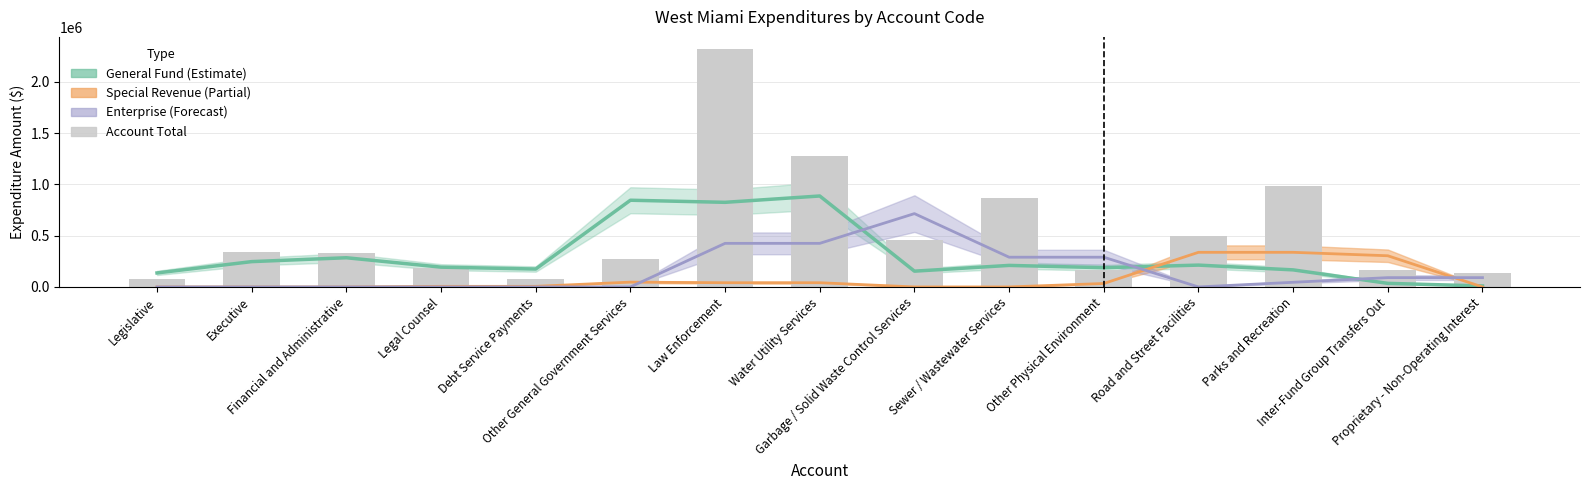

Reading left to right, what are all the values shown in this chart?

General Fund: Legislative=136412.0	Executive=246814.7	Financial and Administrative=284528.3	Legal Counsel=192910.0	Debt Service Payments=174587.0	Other General Government Services=844904.7	Law Enforcement=824560.0	Water Utility Services=886316.0	Garbage / Solid Waste Control Services=153835.7	Sewer / Wastewater Services=209931.0	Other Physical Environment=187489.3	Road and Street Facilities=212783.0	Parks and Recreation=166332.3	Inter-Fund Group Transfers Out=34938.3	Proprietary - Non-Operating Interest=9644.7
Special Revenue: Legislative=0.0	Executive=0.0	Financial and Administrative=0.0	Legal Counsel=5820.7	Debt Service Payments=5820.7	Other General Government Services=46860.3	Law Enforcement=41039.7	Water Utility Services=41039.7	Garbage / Solid Waste Control Services=0.0	Sewer / Wastewater Services=0.0	Other Physical Environment=33560.7	Road and Street Facilities=337381.0	Parks and Recreation=337381.0	Inter-Fund Group Transfers Out=303820.3	Proprietary - Non-Operating Interest=0.0
Enterprise: Legislative=0.0	Executive=0.0	Financial and Administrative=0.0	Legal Counsel=0.0	Debt Service Payments=0.0	Other General Government Services=0.0	Law Enforcement=424771.0	Water Utility Services=424771.0	Garbage / Solid Waste Control Services=714555.0	Sewer / Wastewater Services=289784.0	Other Physical Environment=289784.0	Road and Street Facilities=0.0	Parks and Recreation=45298.3	Inter-Fund Group Transfers Out=90724.7	Proprietary - Non-Operating Interest=90724.7
Account Total: Legislative=73347.0	Executive=335889.0	Financial and Administrative=331208.0	Legal Counsel=186488.0	Debt Service Payments=78496.0	Other General Government Services=276239.0	Law Enforcement=2320560.0	Water Utility Services=1274313.0	Garbage / Solid Waste Control Services=461507.0	Sewer / Wastewater Services=869352.0	Other Physical Environment=168286.0	Road and Street Facilities=494864.0	Parks and Recreation=987342.0	Inter-Fund Group Transfers Out=164829.0	Proprietary - Non-Operating Interest=136279.0